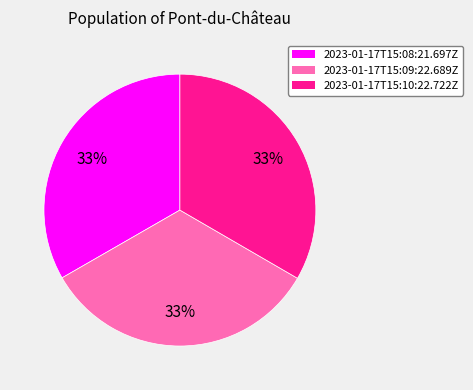

Is there a majority slice in this chart?

No